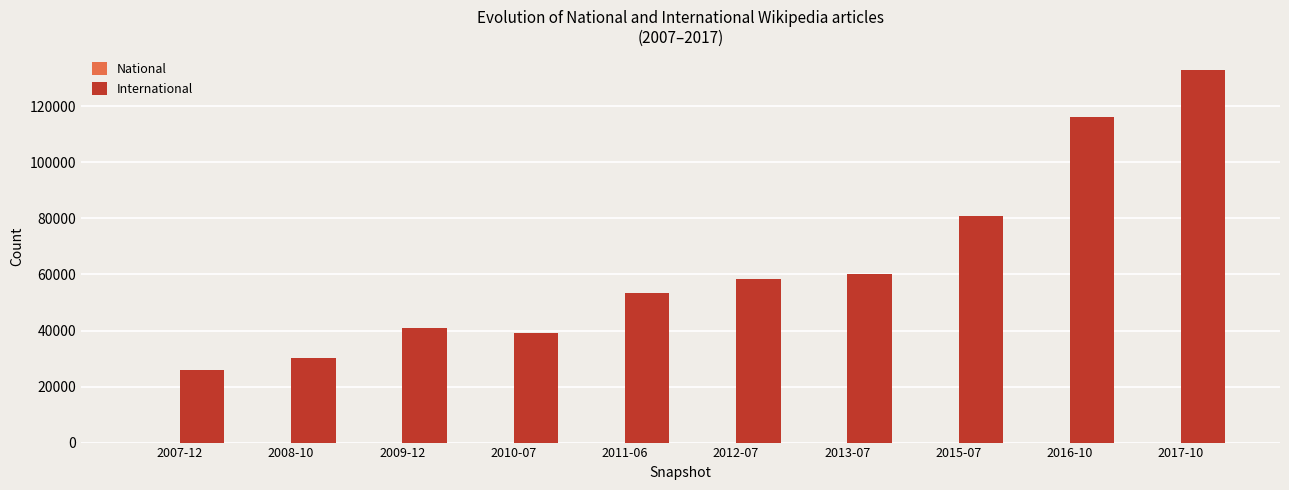

Are the bars horizontal?

No